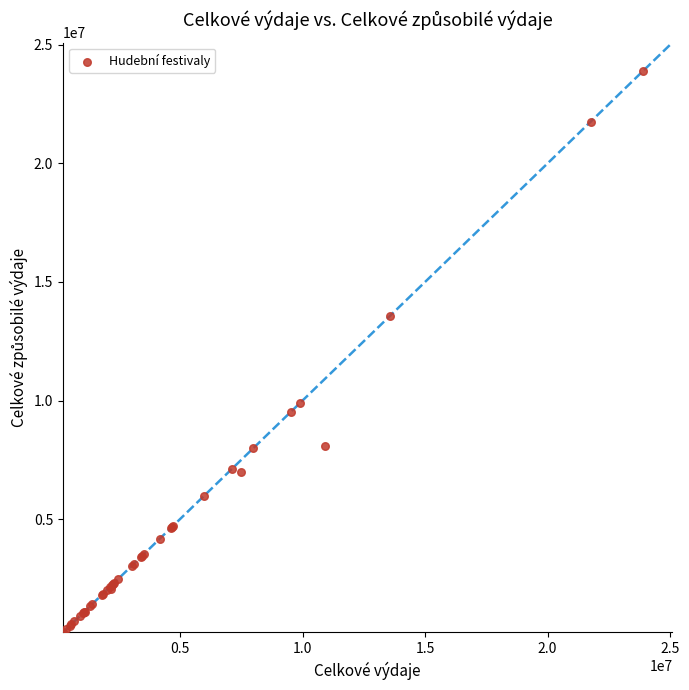

What Y value in the scatter plot is closest to 12065633?

13580000